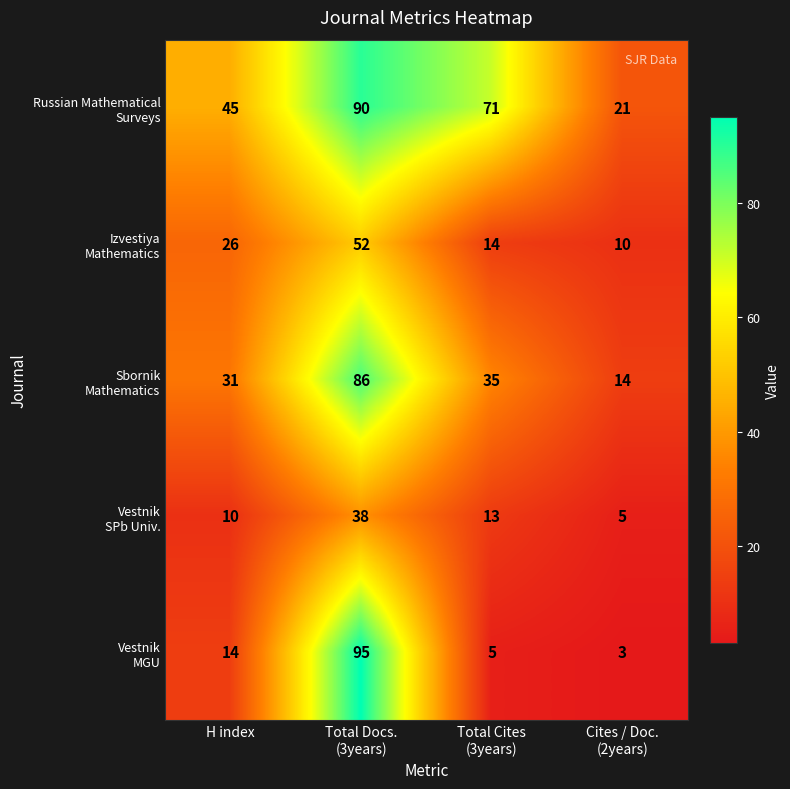

What is the smallest value displayed?

3